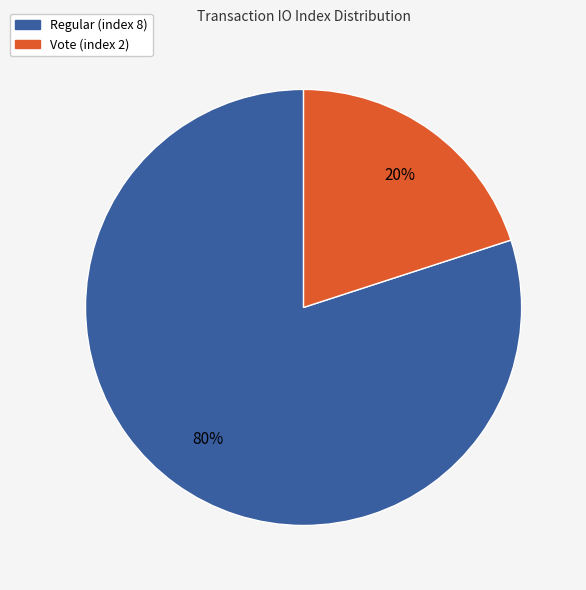

Is it true that Vote (index 2) is 5% of the pie?

False